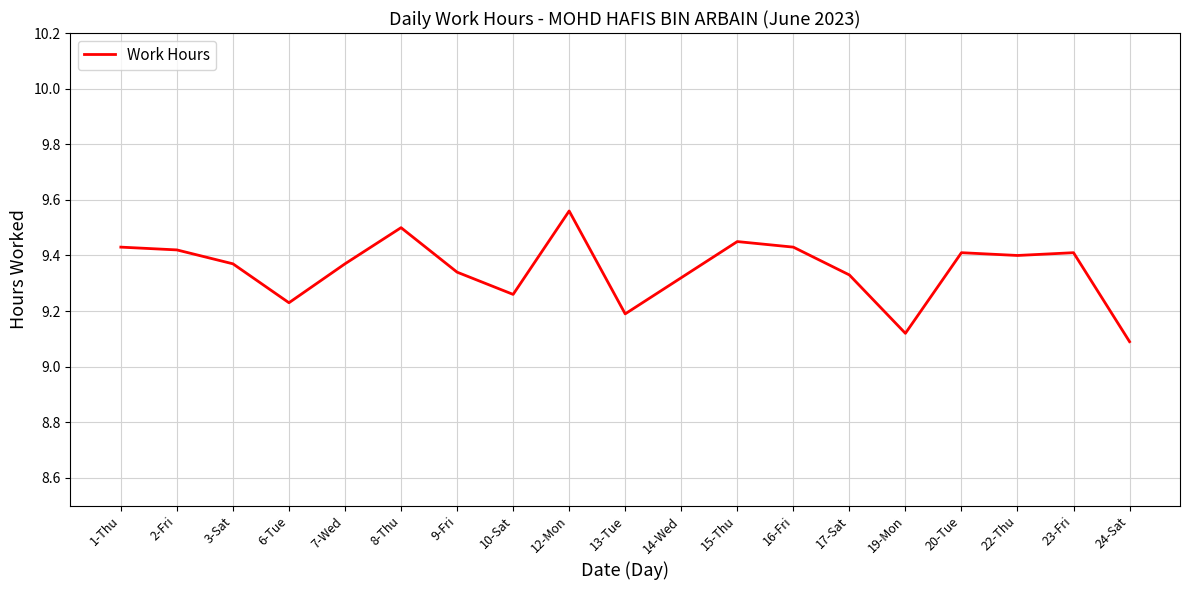

What is the difference between the maximum and minimum values?

0.5